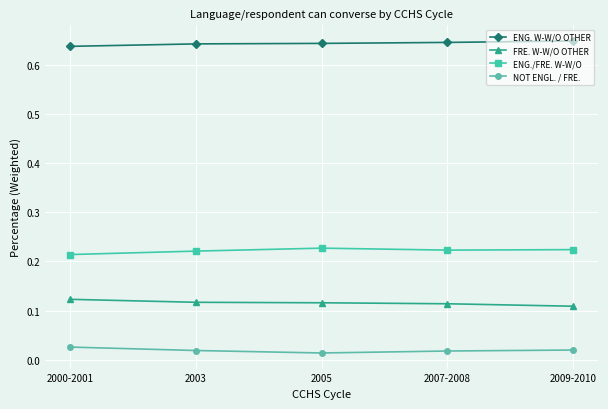

What position from the right is 2007-2008?

2